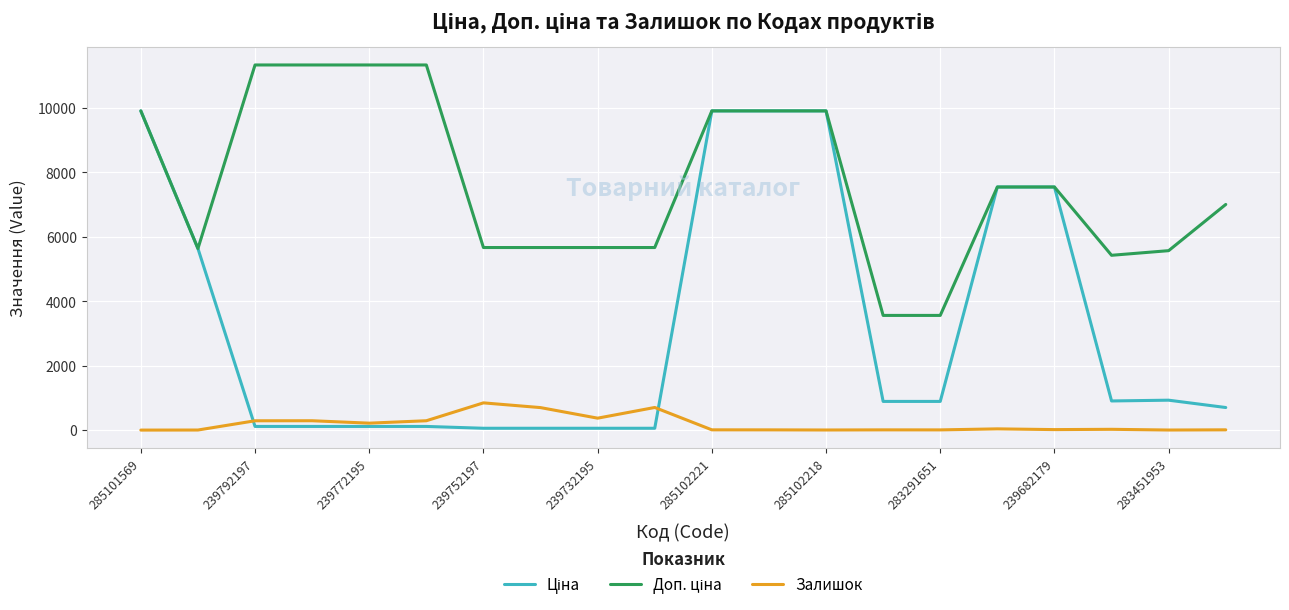

What is the maximum value for Залишок?

845.0